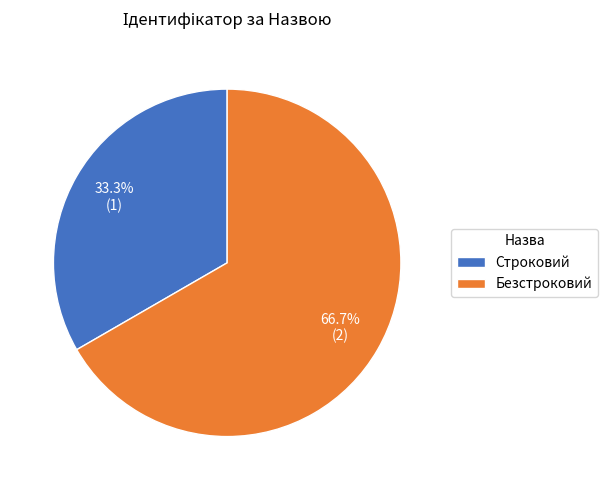

Is there a majority slice in this chart?

Yes